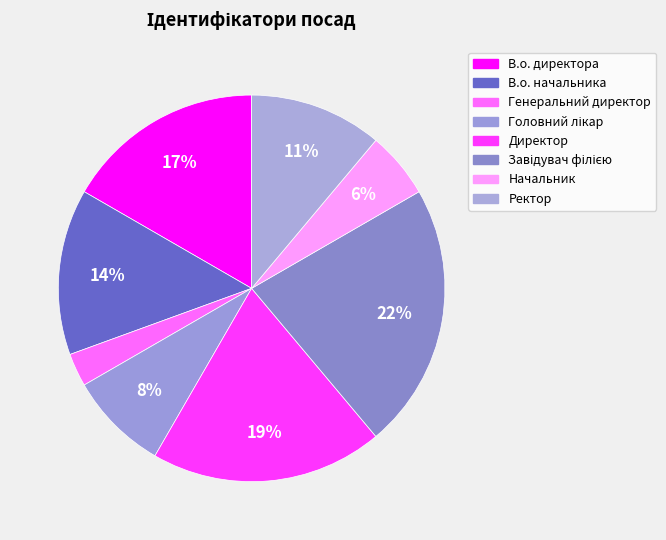

Count the number of slices in the pie.

8